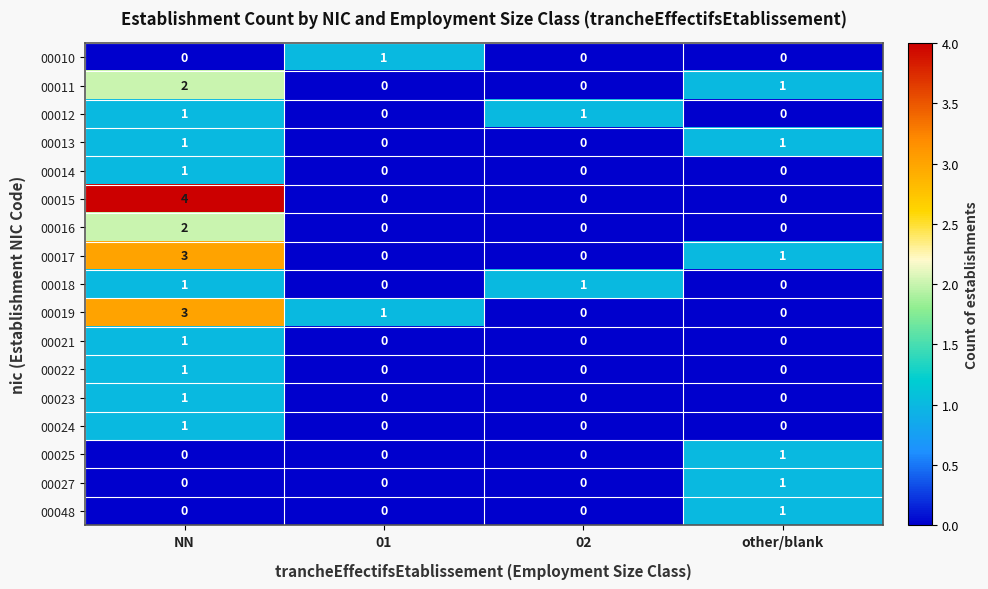

What is the spread (max minus min) of values at NN?

4